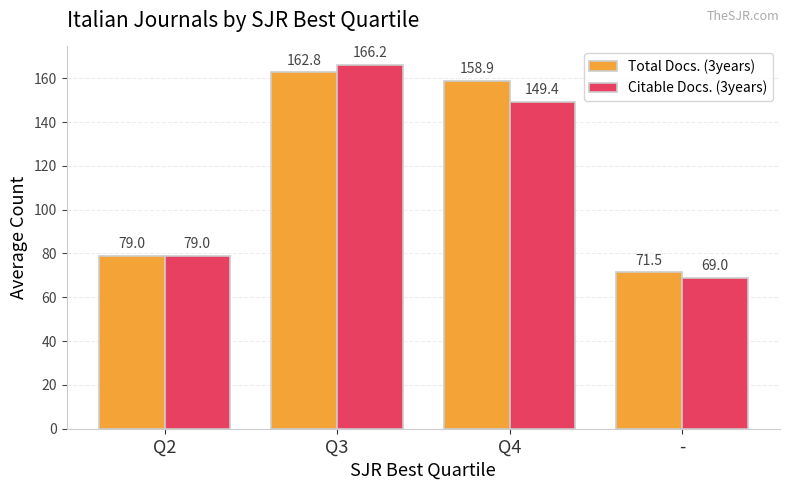

List the labels in order of Total Docs. (3years) value, largest first.

Q3, Q4, Q2, -